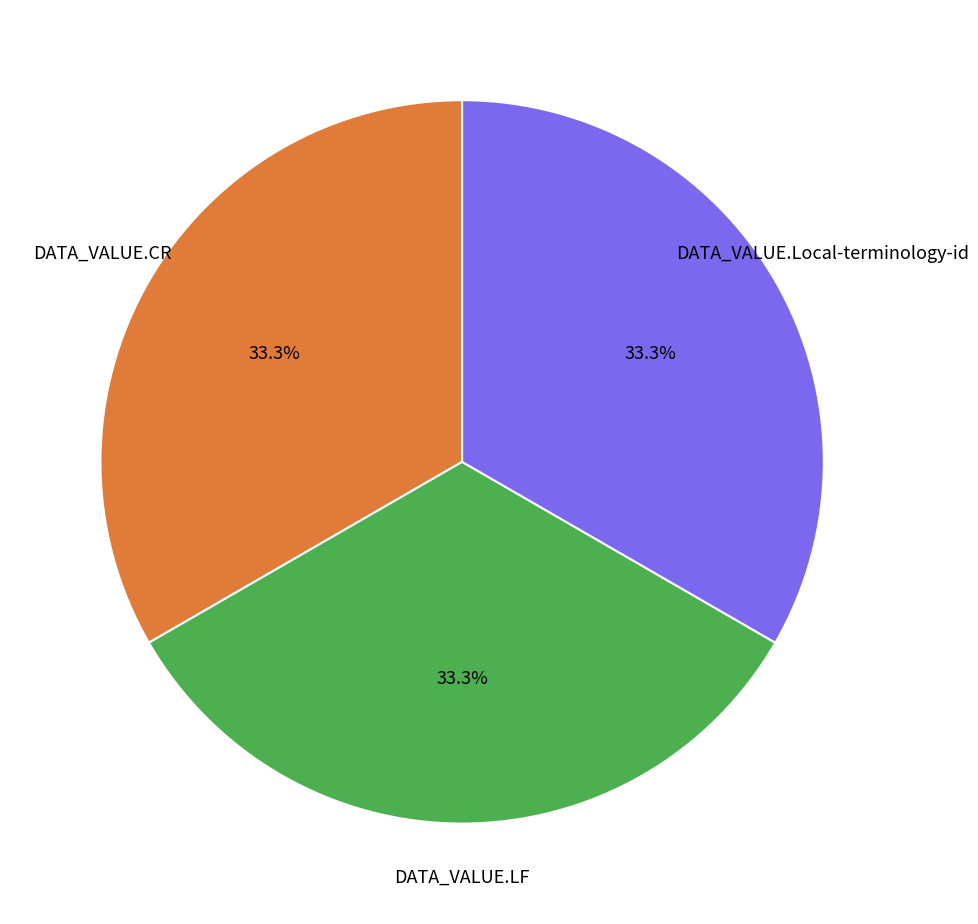

Is there a majority slice in this chart?

No